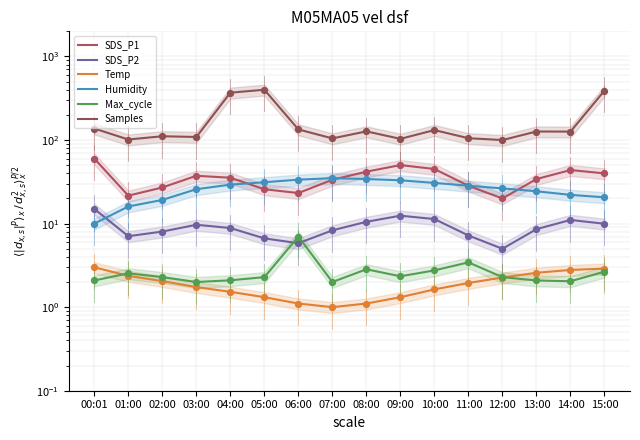

At how many categories does at least one series exceed 74?

16